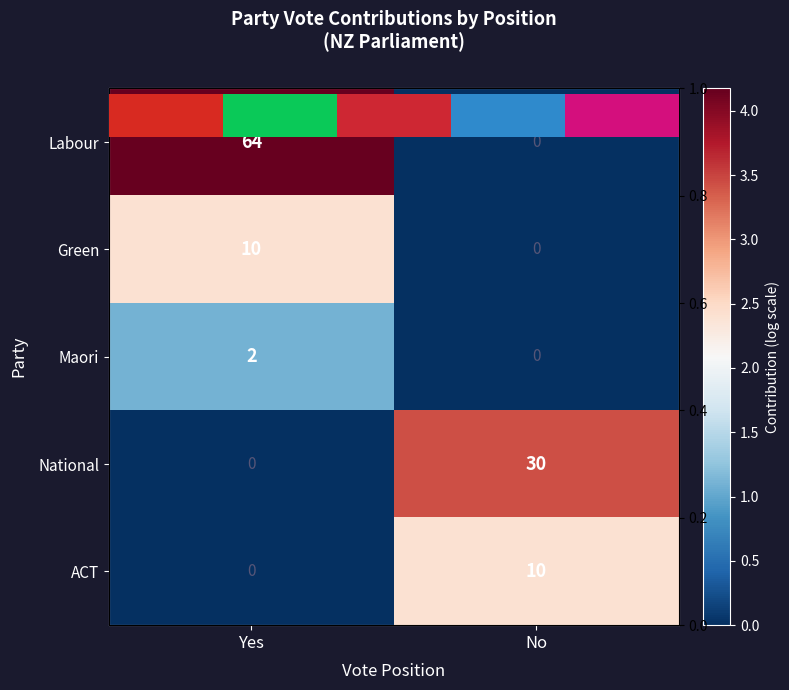

What is the difference between the maximum and minimum values in the Maori series?

1.1